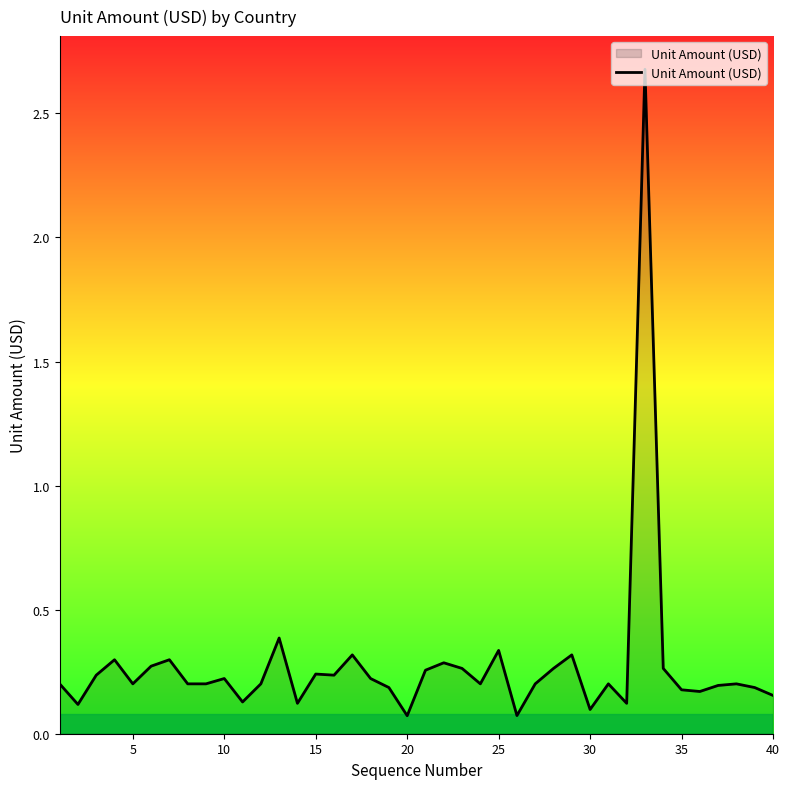

What is the difference between the maximum and minimum values?

2.6